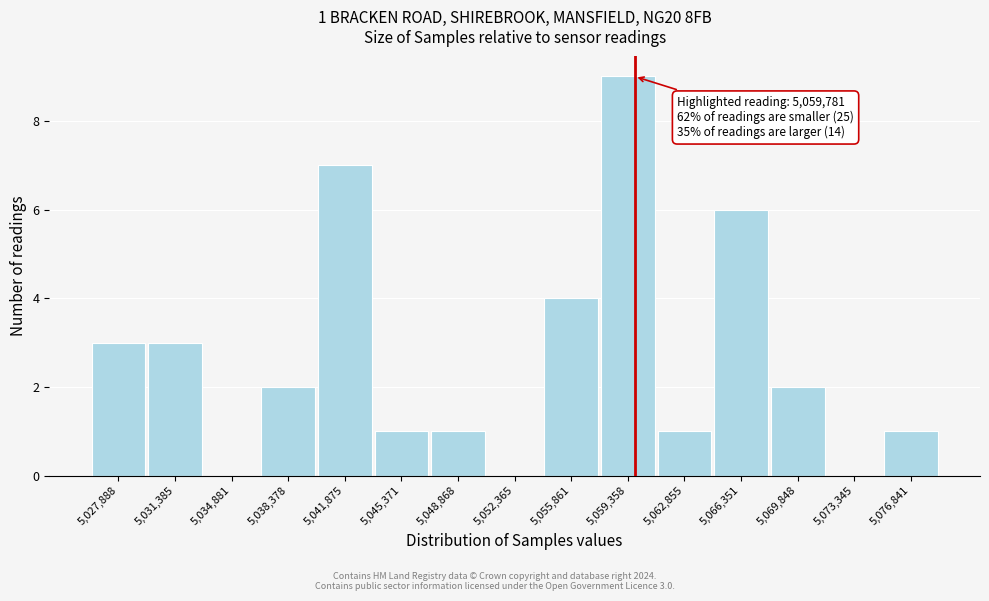

Which range on the x-axis has the tallest bar?

5057500 to 5061000